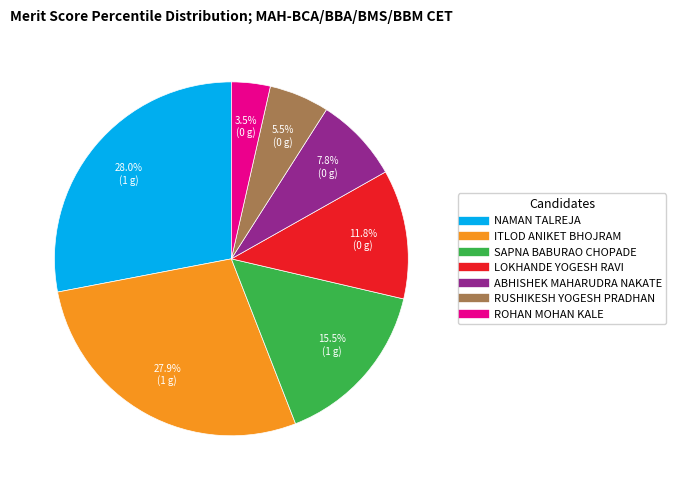

Count the number of slices in the pie.

7